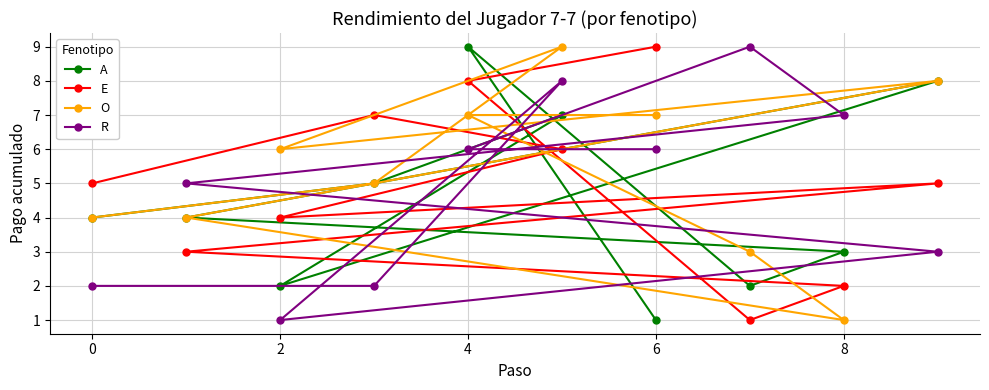

At which label does E reach its peak?

6